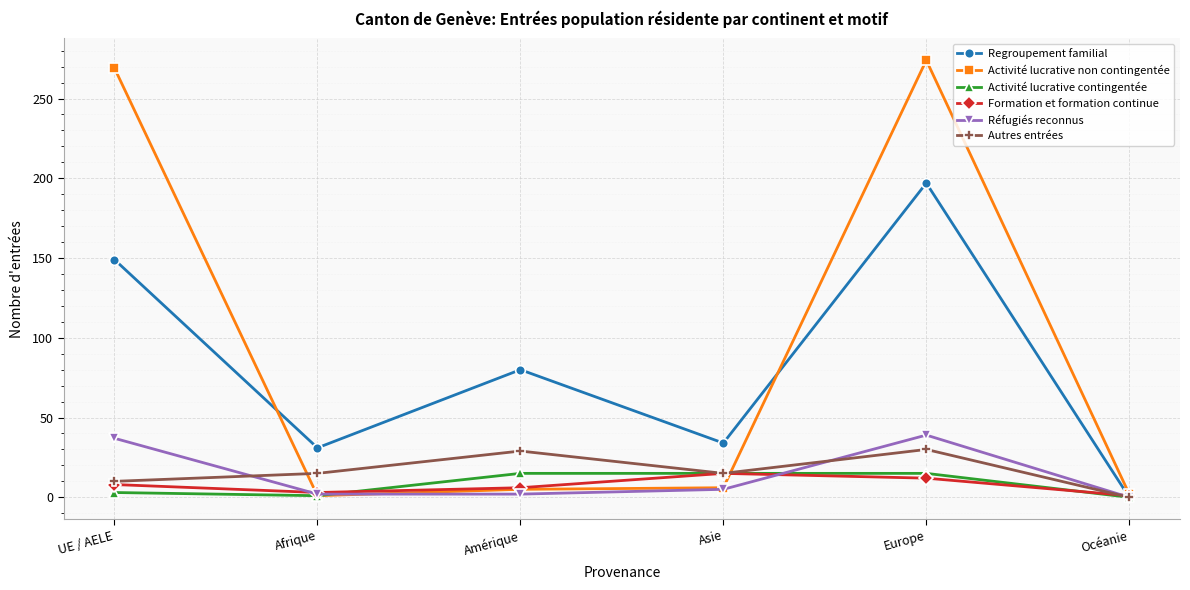

At how many categories does at least one series exceed 199?

2